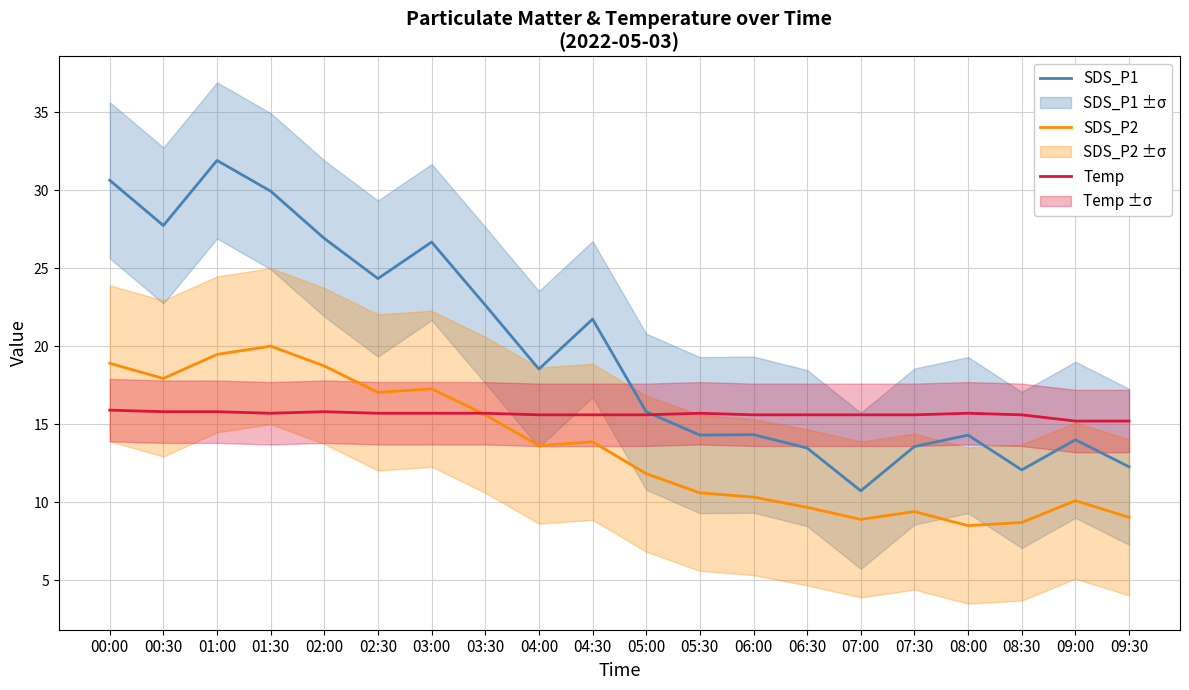

How many interior local peaks does the SDS_P1 series have?

6